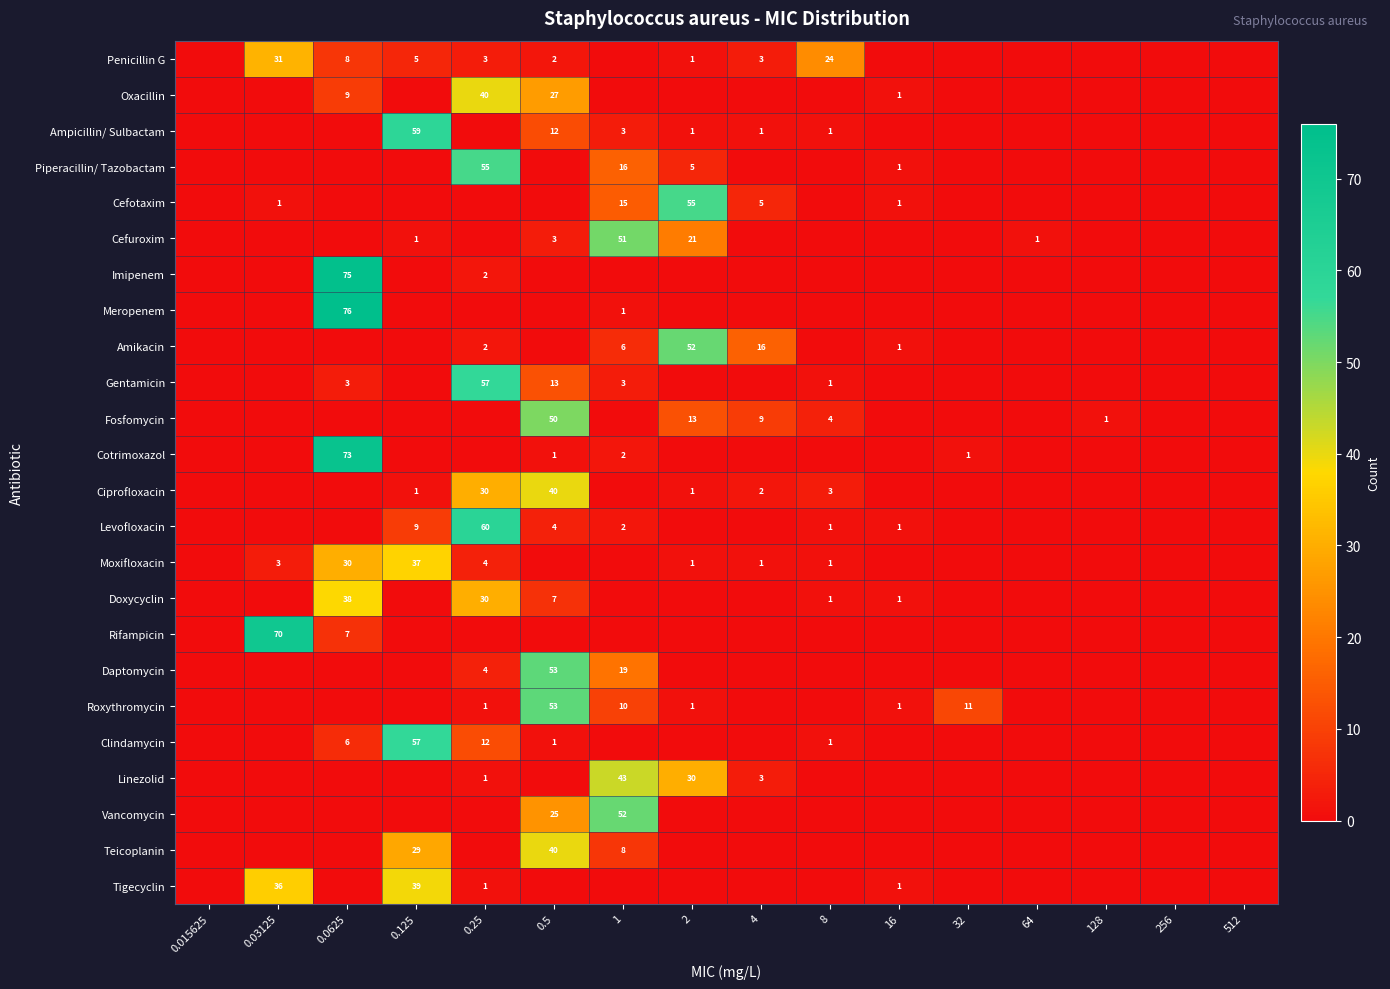

The Clindamycin series shows 21 at 0.25. True or false?

False